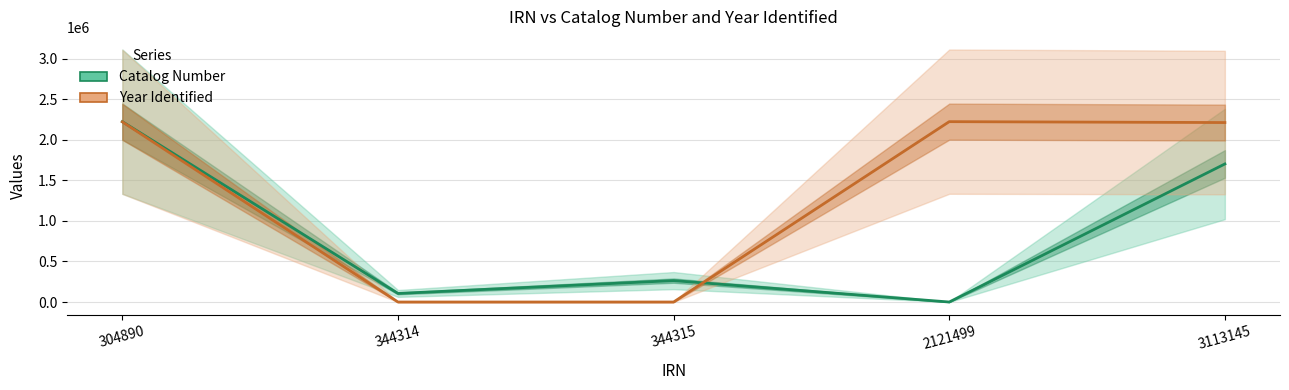

True or false: Catalog Number has more than 2 interior local peaks.

False